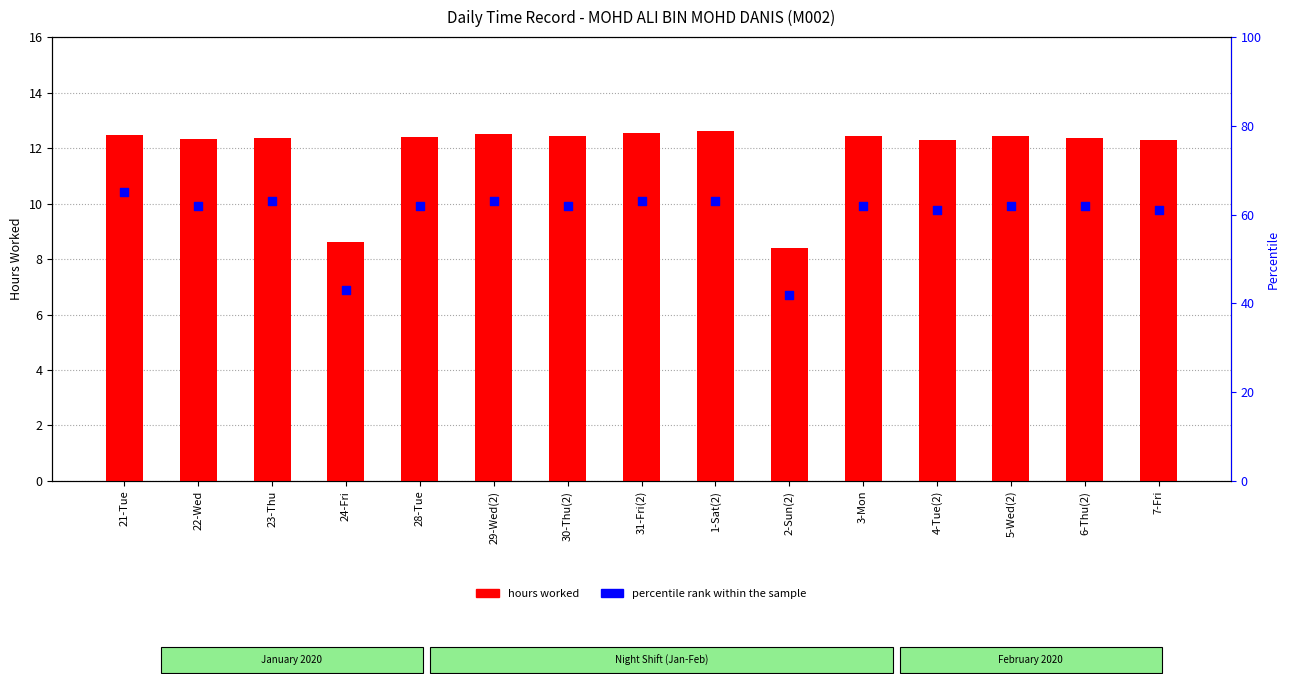

At which category is the sum across all series the highest?

21-Tue